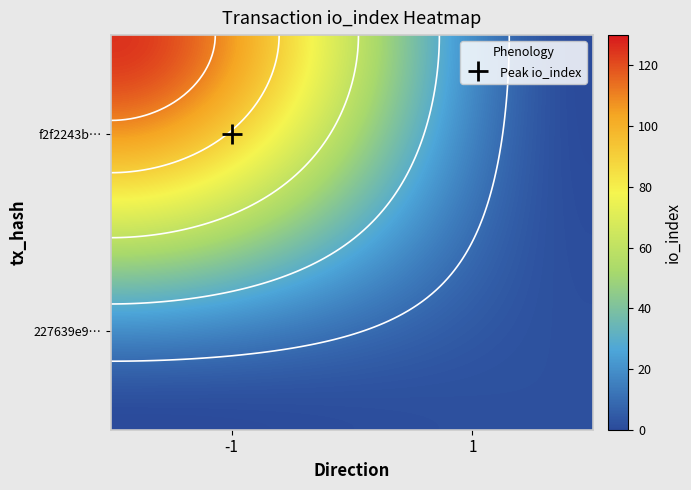

The value of 227639e939410265c973e71f5614180fe023031 at direction is 2. True or false?

False